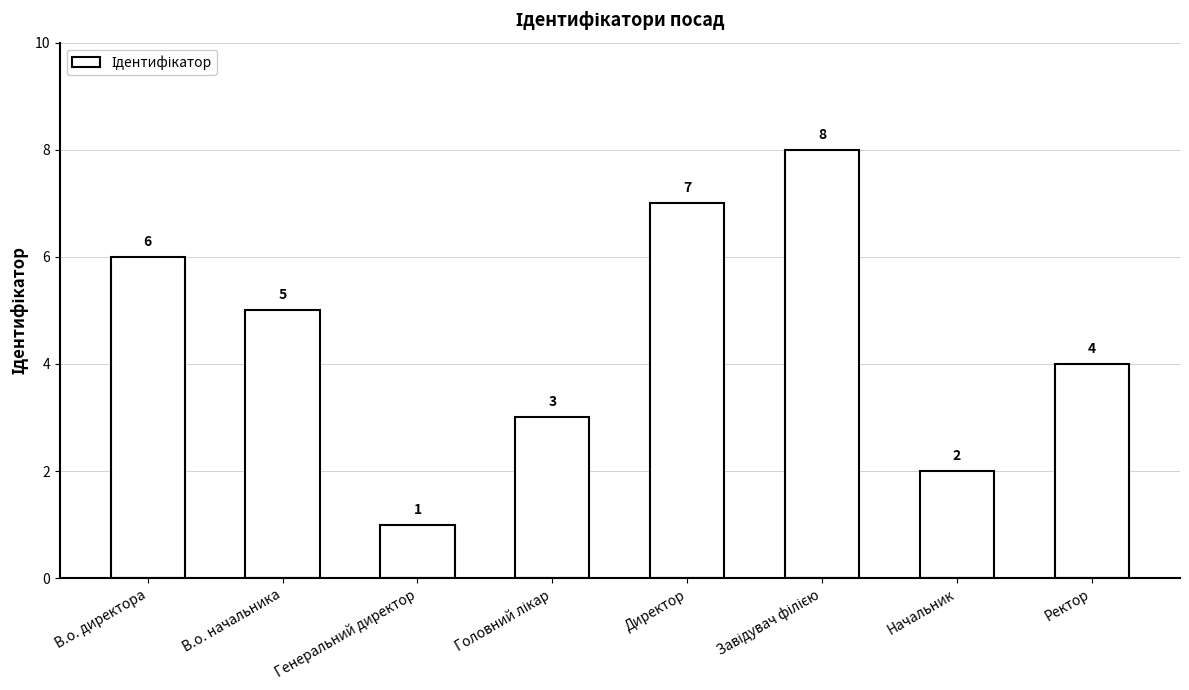

Is it true that the value at В.о. директора is 6?

True